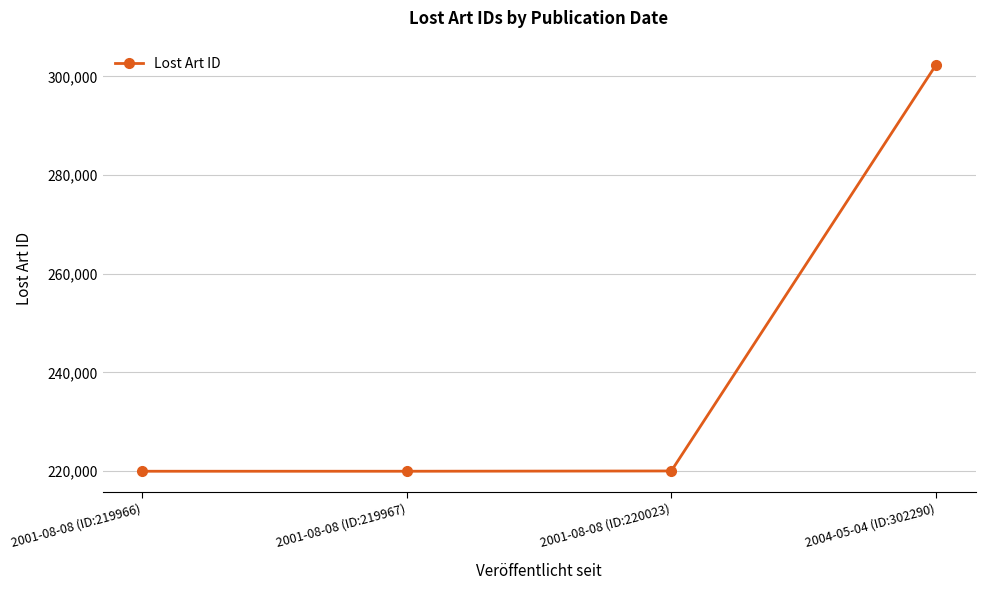

What is the approximate value at 2001-08-08 (ID:220023), to the nearest 50?

220000